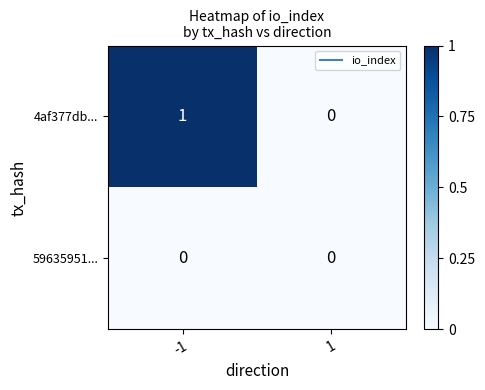

What is the spread (max minus min) of values at -1?

1